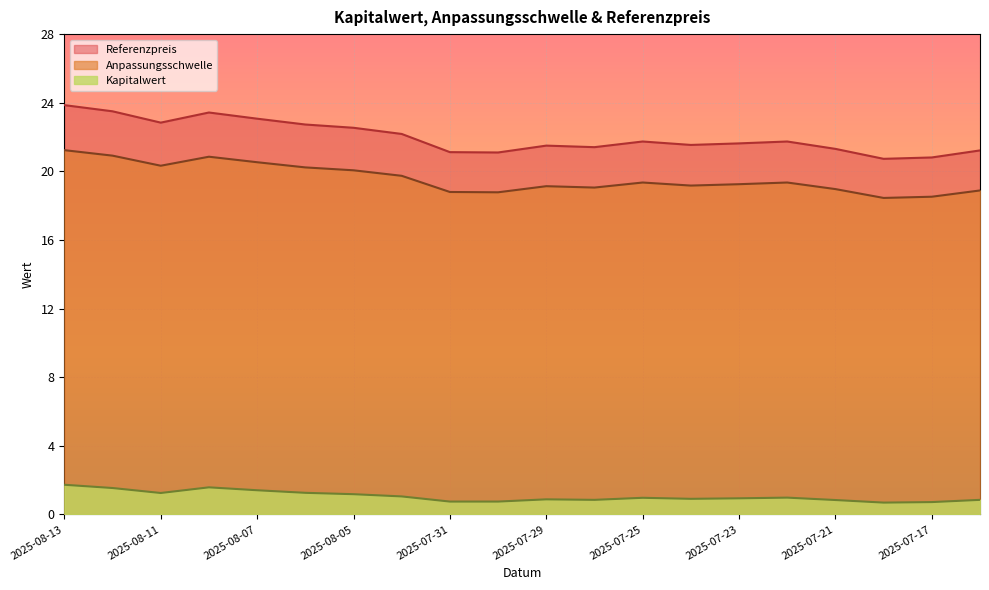

What is the difference between the Kapitalwert values at 2025-07-16 and 2025-08-05?

0.3